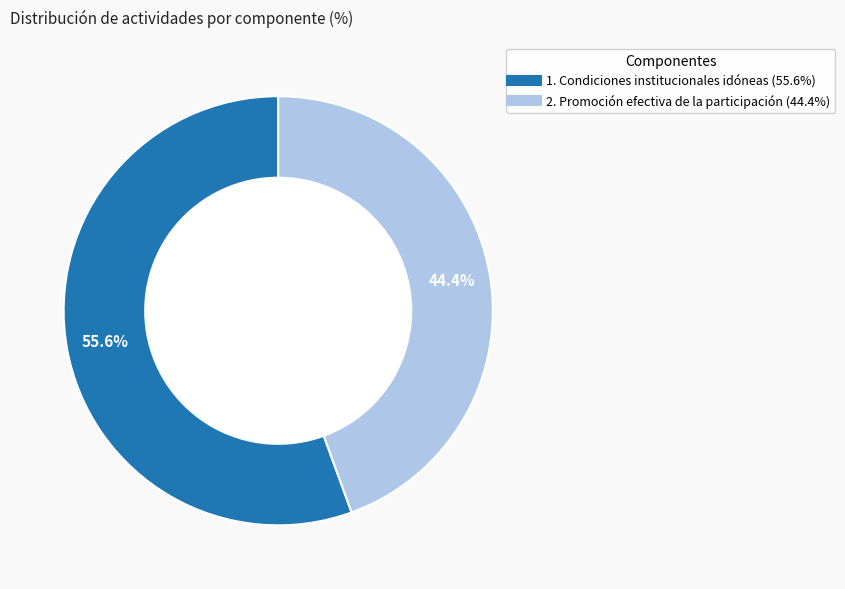

What is the total percentage of 1. Condiciones institucionales idóneas and 2. Promoción efectiva de la participación?

100.0%